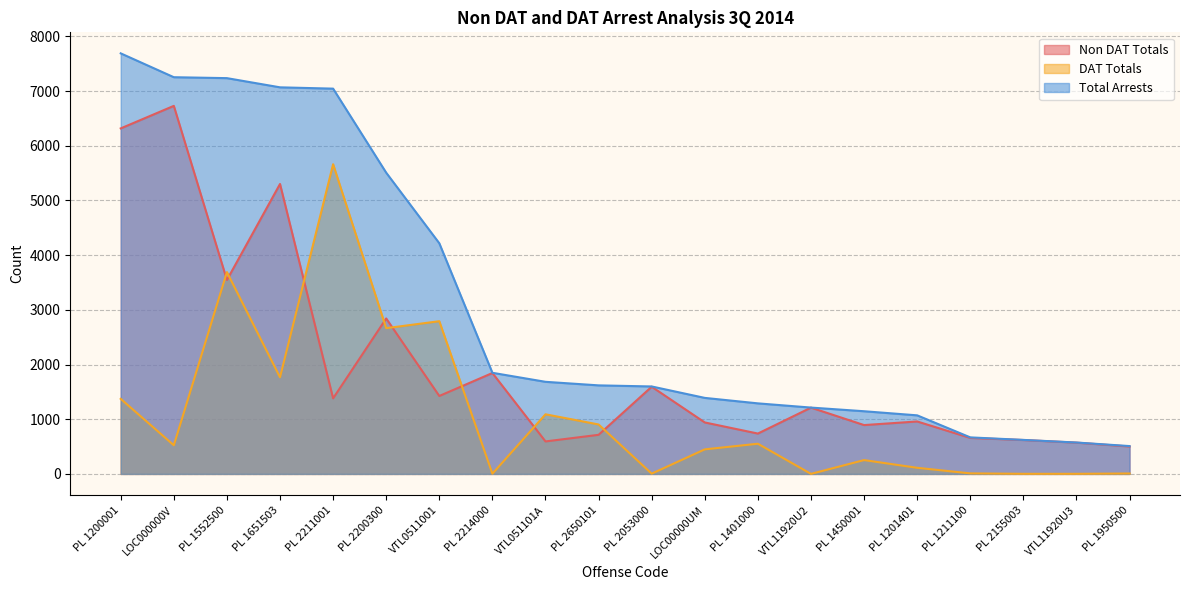

True or false: Total Arrests and DAT Totals cross at least once.

False